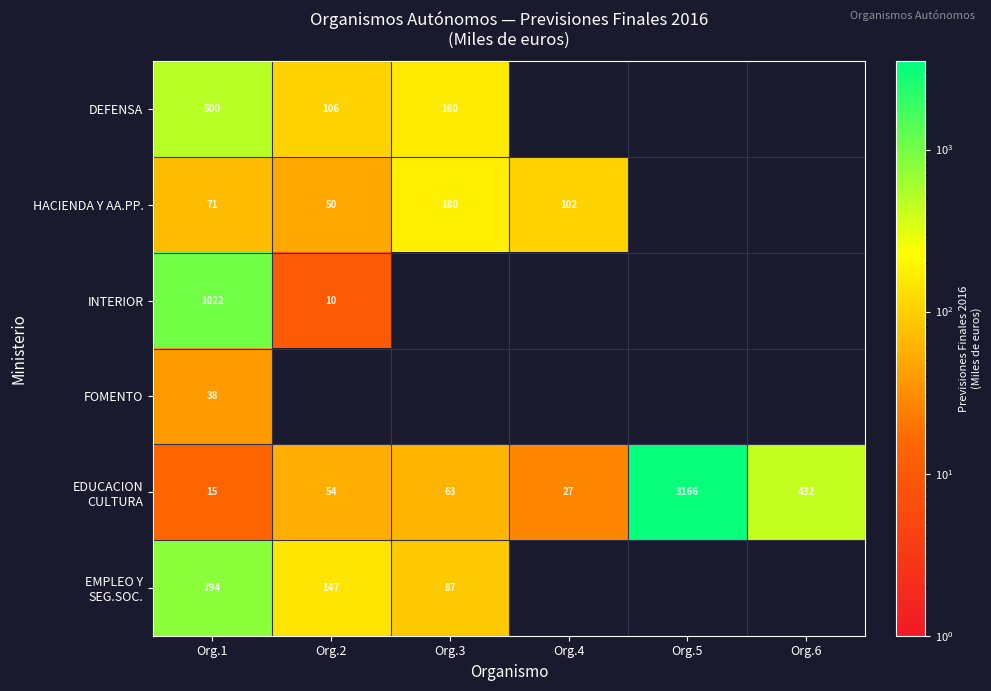

Count the number of categories in the chart.

6